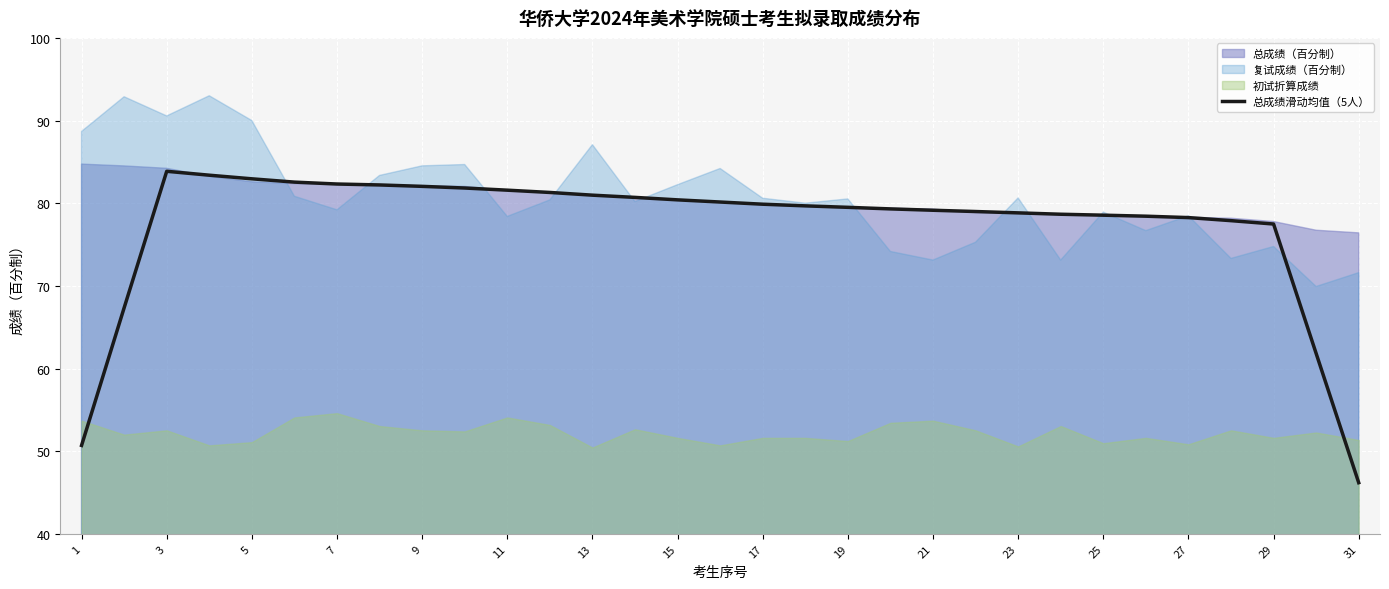

The 总成绩滑动均值（5人） series shows 114.2 at 3. True or false?

False